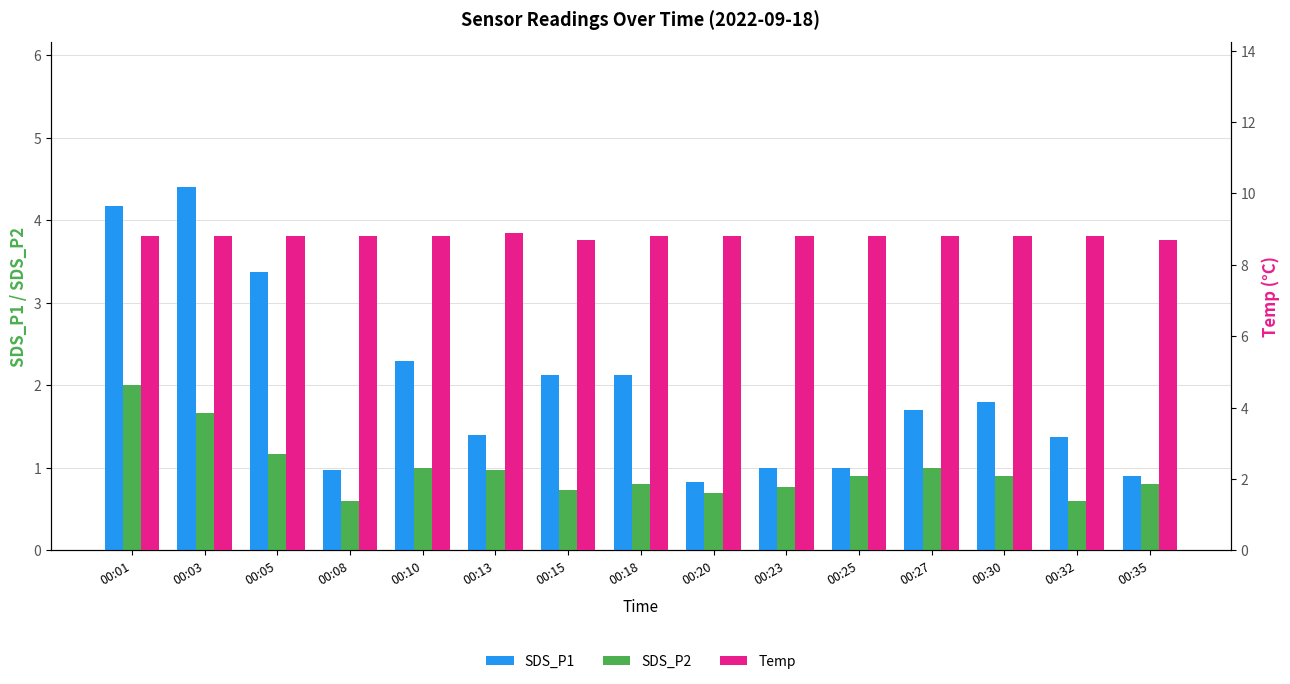

What is the spread (max minus min) of values at 00:25?

7.9